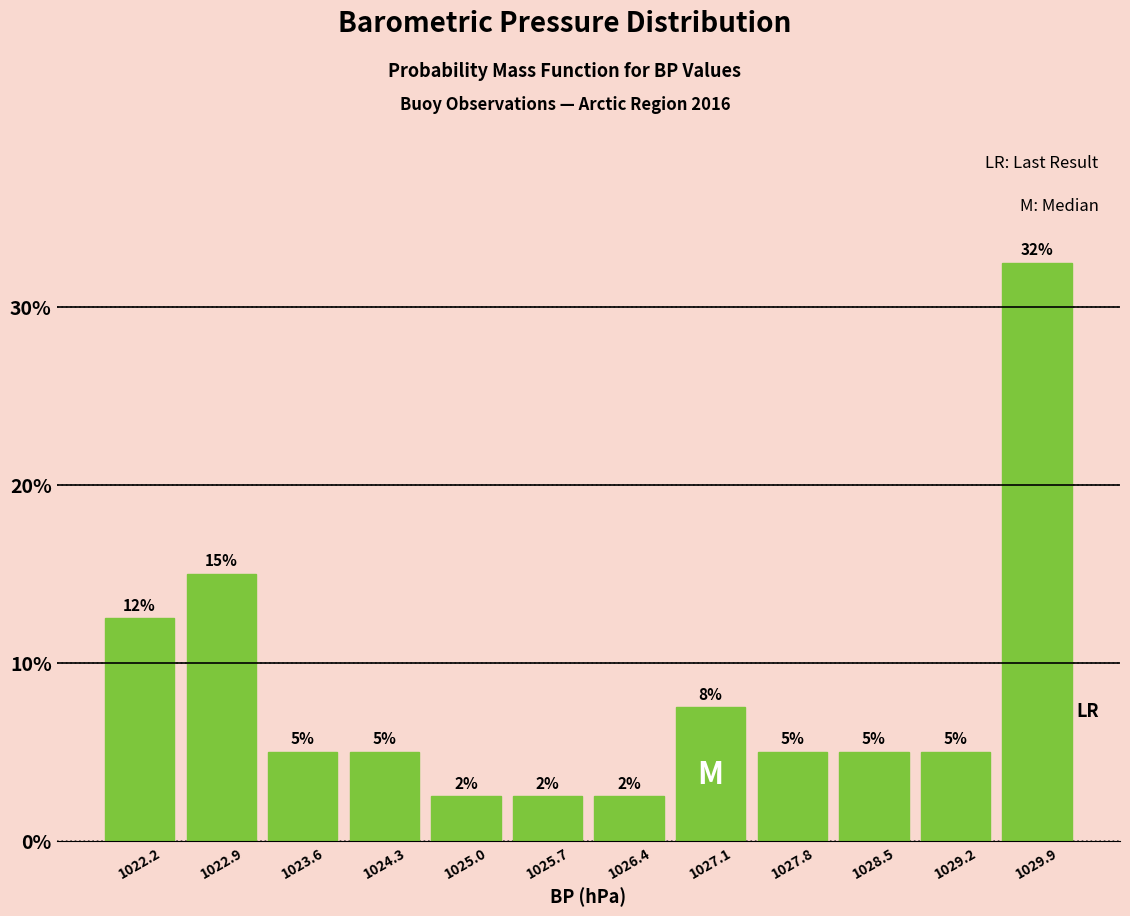

Over which range of the x-axis is the bar tallest?

1029.5 to 1030.2